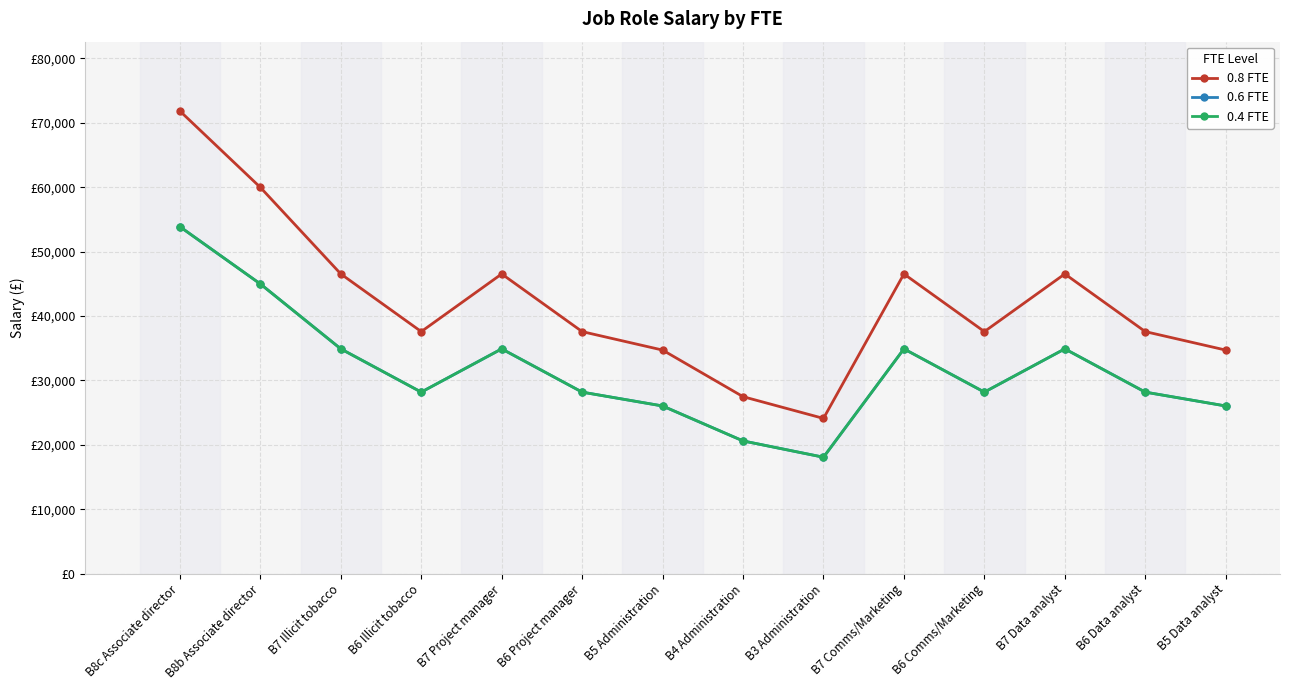

What is the sum of the 0.6 FTE values at B6 Data analyst and B8b Associate director?

73158.6